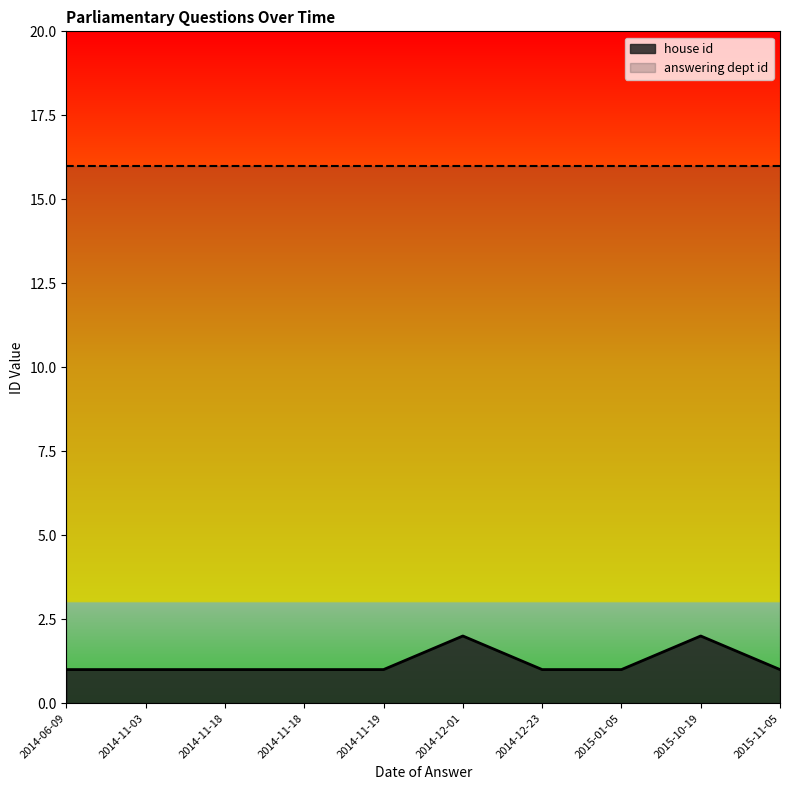

What is the average value?

1